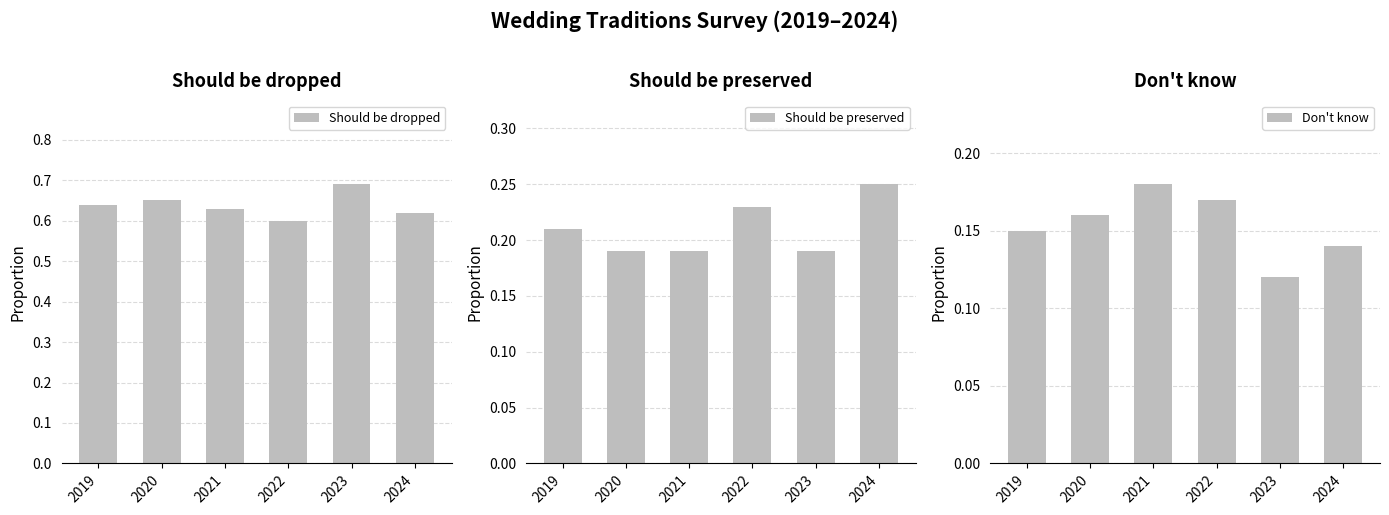

The value of Don't know at 2021 is 0.3. True or false?

False